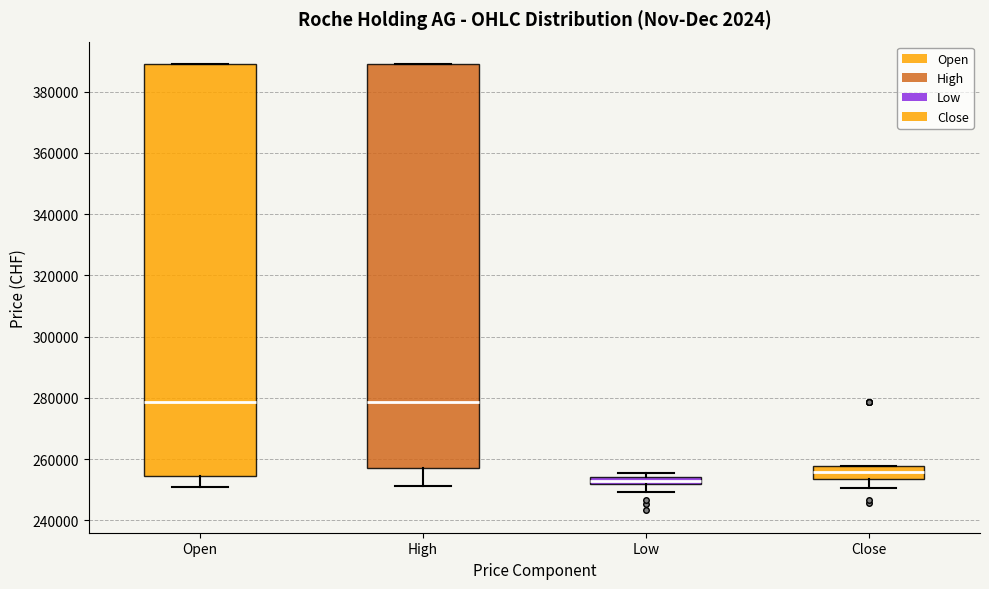

Comparing the boxes themselves (not the whiskers), which one is the tallest?

Open